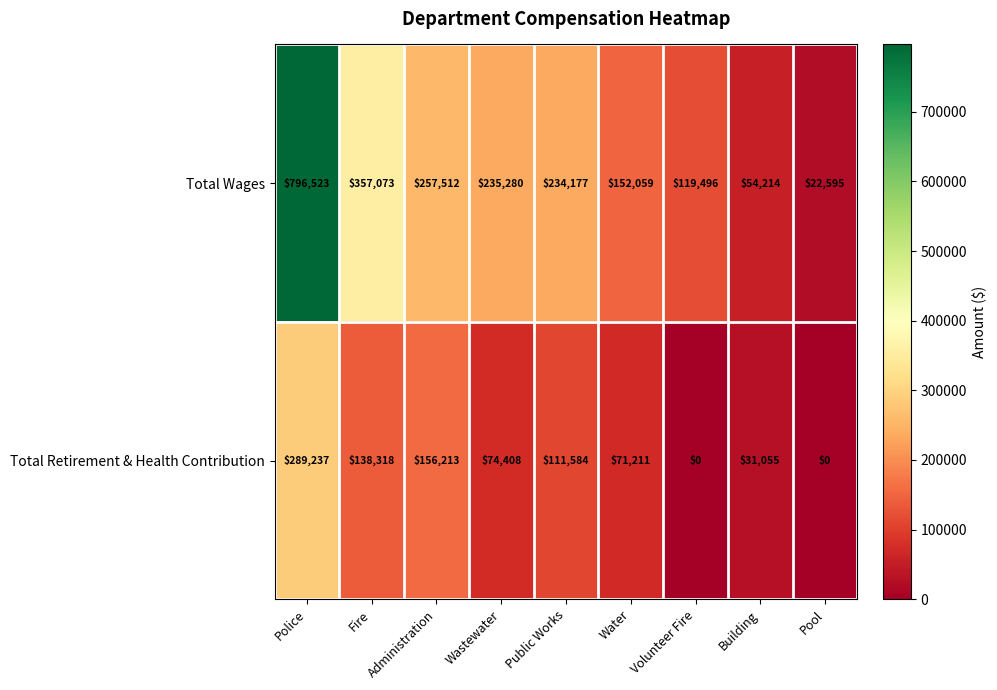

How many categories are shown in the chart?

9